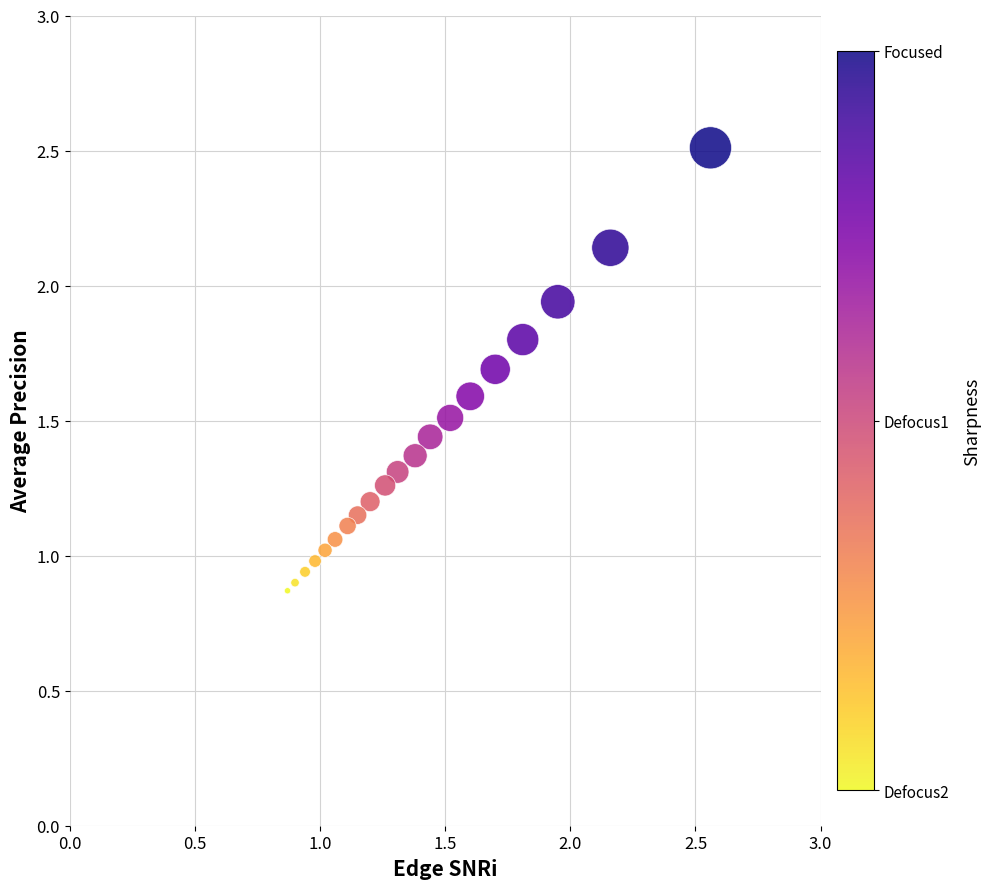

What is the range of Y values (max minus min)?

1.6